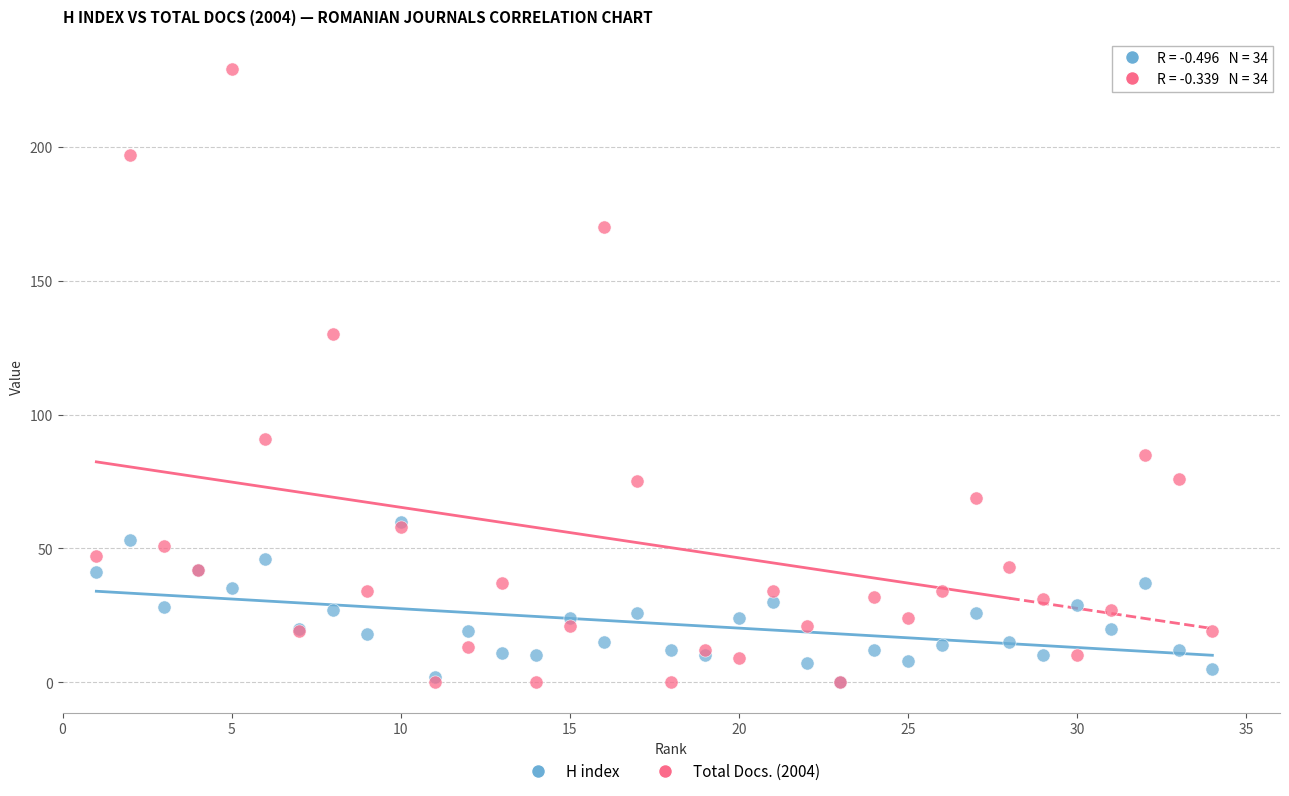

Across all series, what Y value is closest to 114?

130